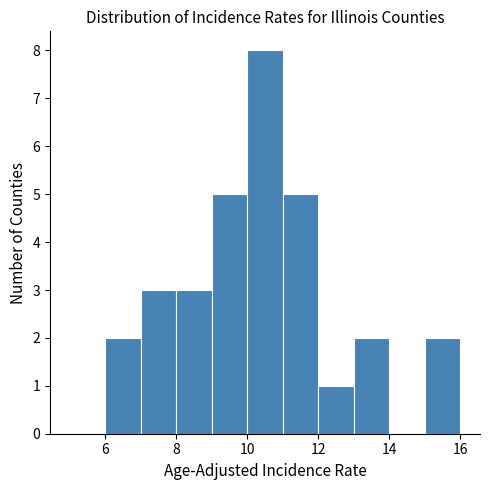

Reading left to right, list every bar in this chart as the range it spans on the x-axis followed by its height. The values are not printed on the chart, so give them approximately, as read against the axis.

5 to 6: 0
6 to 7: 2
7 to 8: 3
8 to 9: 3
9 to 10: 5
10 to 11: 8
11 to 12: 5
12 to 13: 1
13 to 14: 2
14 to 15: 0
15 to 16: 2